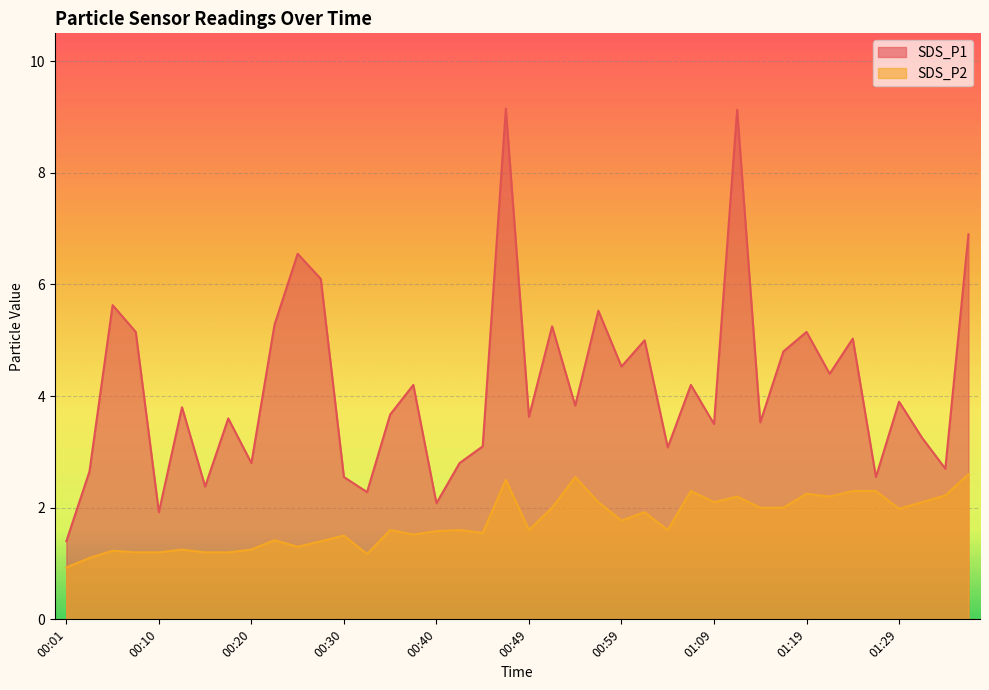

What is the highest value of the SDS_P1 series?

9.2